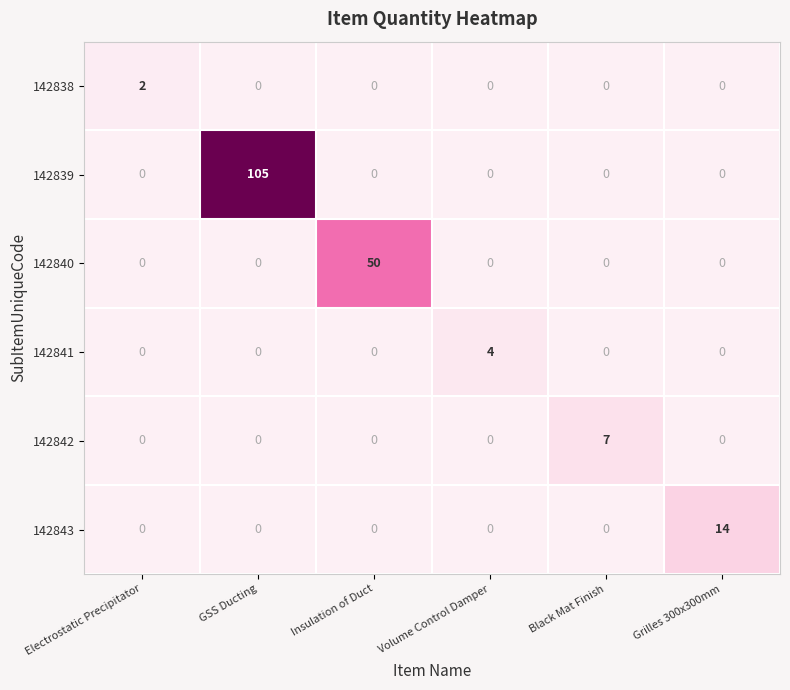

What is the difference between the highest and lowest values at Grilles 300x300mm?

14